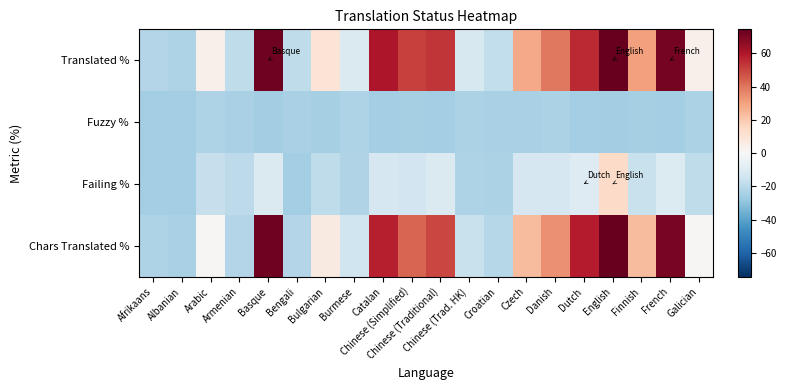

What is the spread (max minus min) of values at Albanian?

2.5